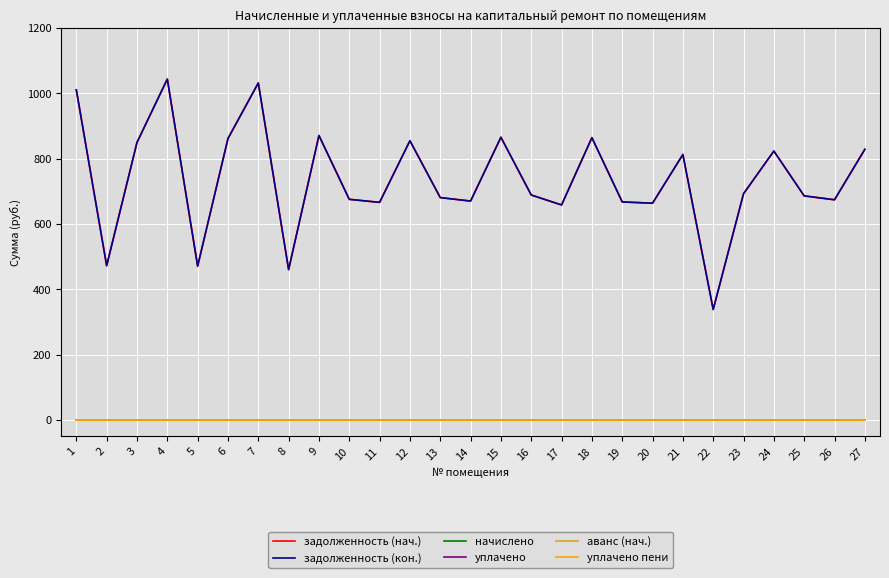

Reading right to left, transcribe all the data shown in this chart.

задолженность (нач.): 829.0	674.5	686.4	823.7	693.0	338.6	813.1	664.0	667.9	864.6	658.7	689.0	865.9	670.6	681.1	855.4	666.6	675.8	871.2	460.7	1032.2	862.0	471.2	1044.1	850.1	472.6	1011.1
задолженность (кон.): 829.0	674.5	686.4	823.7	693.0	338.6	813.1	664.0	667.9	864.6	658.7	689.0	865.9	670.6	681.1	855.4	666.6	675.8	871.2	460.7	1032.2	862.0	471.2	1044.1	850.1	472.6	1011.1
начислено: 0.0	0.0	0.0	0.0	0.0	0.0	0.0	0.0	0.0	0.0	0.0	0.0	0.0	0.0	0.0	0.0	0.0	0.0	0.0	0.0	0.0	0.0	0.0	0.0	0.0	0.0	0.0
уплачено: 0.0	0.0	0.0	0.0	0.0	0.0	0.0	0.0	0.0	0.0	0.0	0.0	0.0	0.0	0.0	0.0	0.0	0.0	0.0	0.0	0.0	0.0	0.0	0.0	0.0	0.0	0.0
аванс (нач.): 0.0	0.0	0.0	0.0	0.0	0.0	0.0	0.0	0.0	0.0	0.0	0.0	0.0	0.0	0.0	0.0	0.0	0.0	0.0	0.0	0.0	0.0	0.0	0.0	0.0	0.0	0.0
уплачено пени: 0.0	0.0	0.0	0.0	0.0	0.0	0.0	0.0	0.0	0.0	0.0	0.0	0.0	0.0	0.0	0.0	0.0	0.0	0.0	0.0	0.0	0.0	0.0	0.0	0.0	0.0	0.0